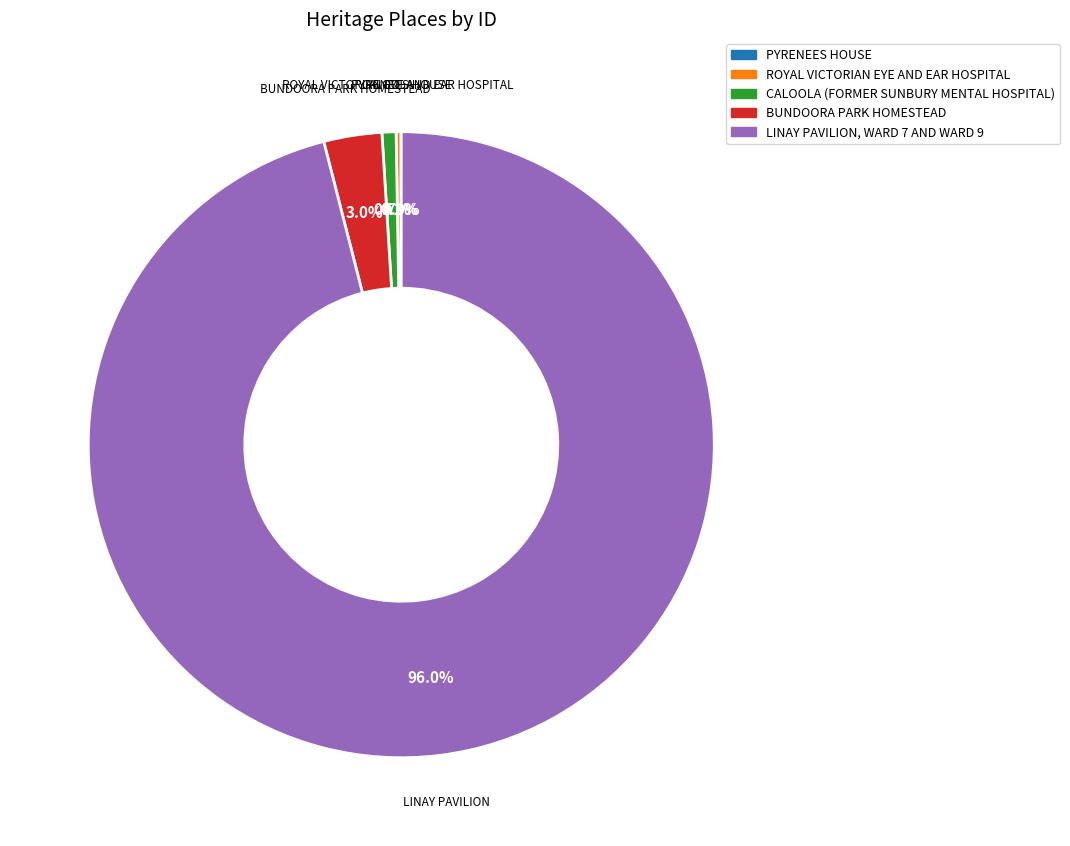

To the nearest percent, what is the difference between the largest and smallest slice percentages?

96%